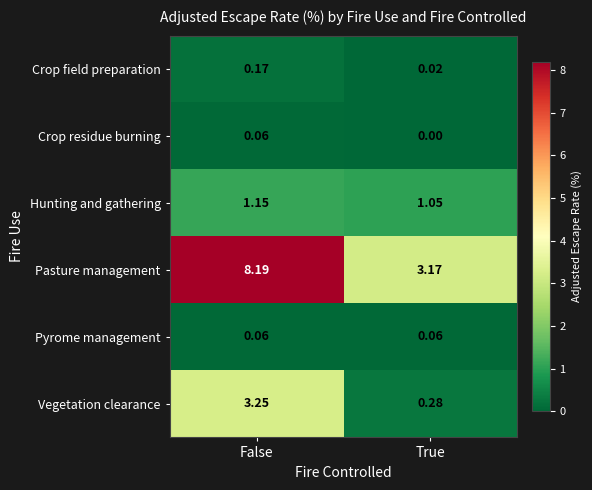

Which series has the largest total across all categories?

Pasture management